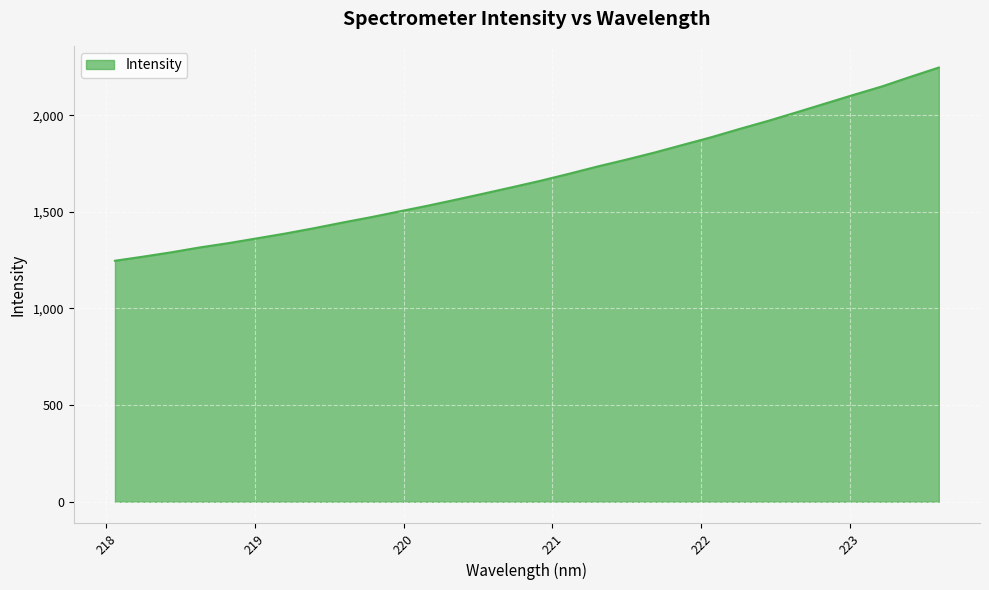

Does the chart have visible grid lines?

Yes